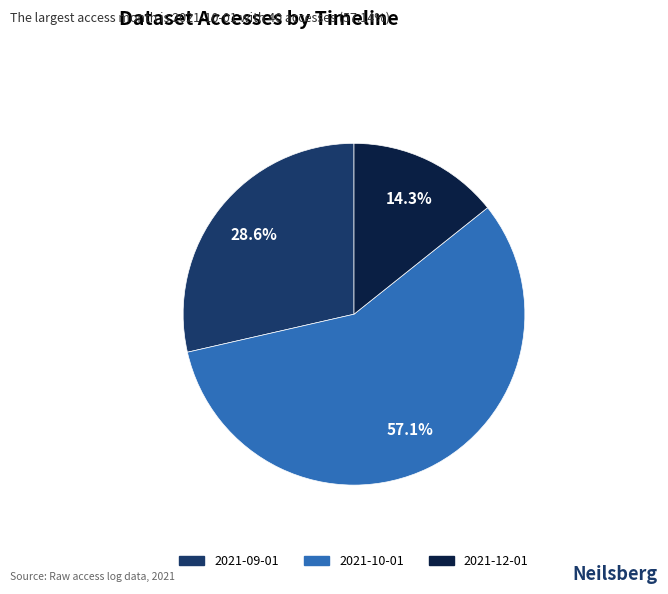

Does 2021-10-01 represent more than half of the total?

Yes